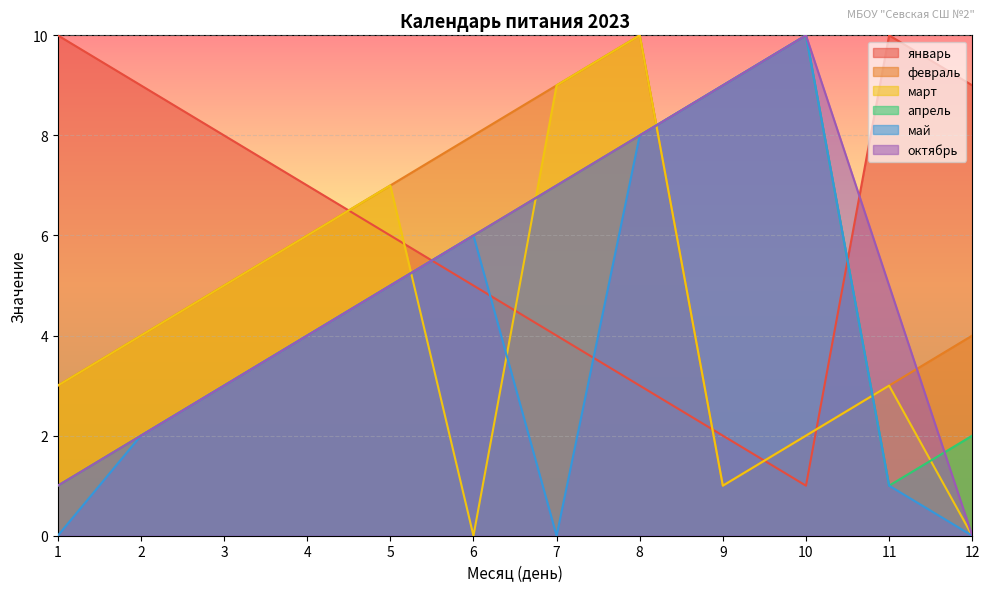

At how many categories does at least one series exceed 3?

12